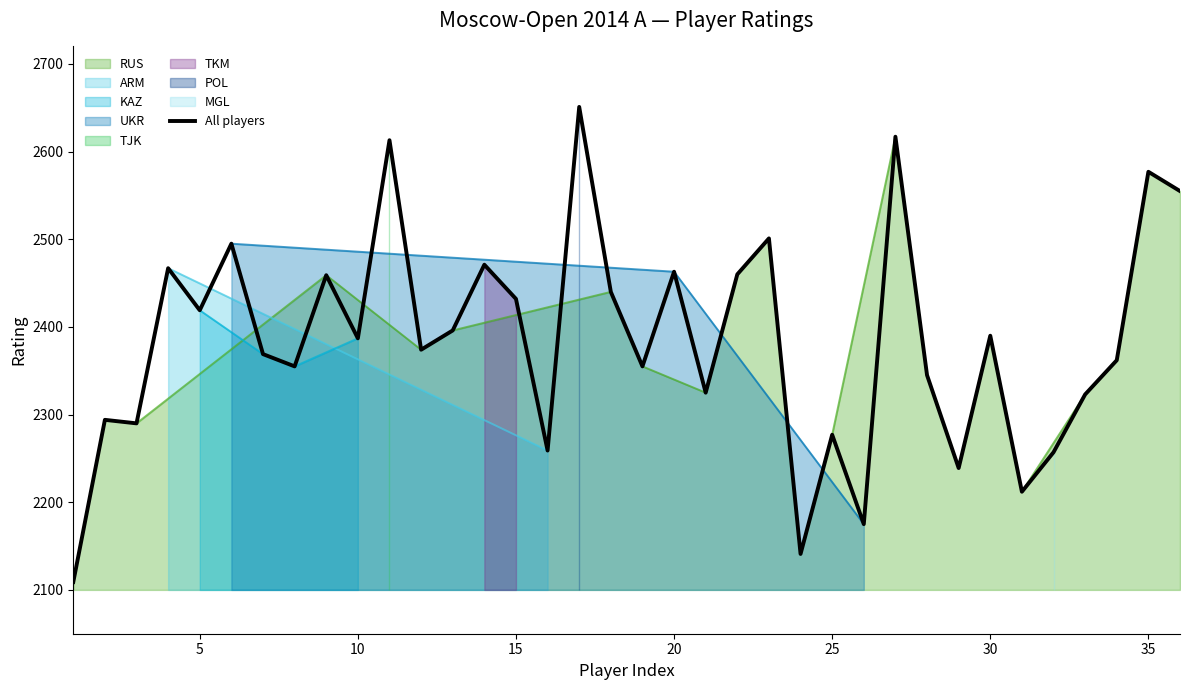

True or false: the data has more than 0 interior local peaks.

True